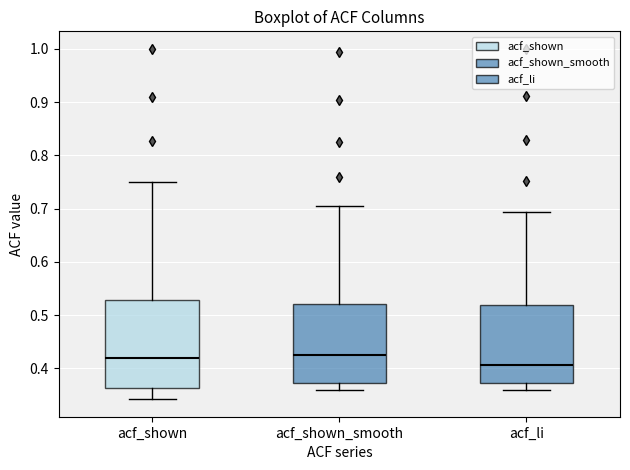

Where does the lower whisker of the box for acf_li end on the y-axis? The values are not printed on the chart, so give them approximately, as read against the axis.

0.36